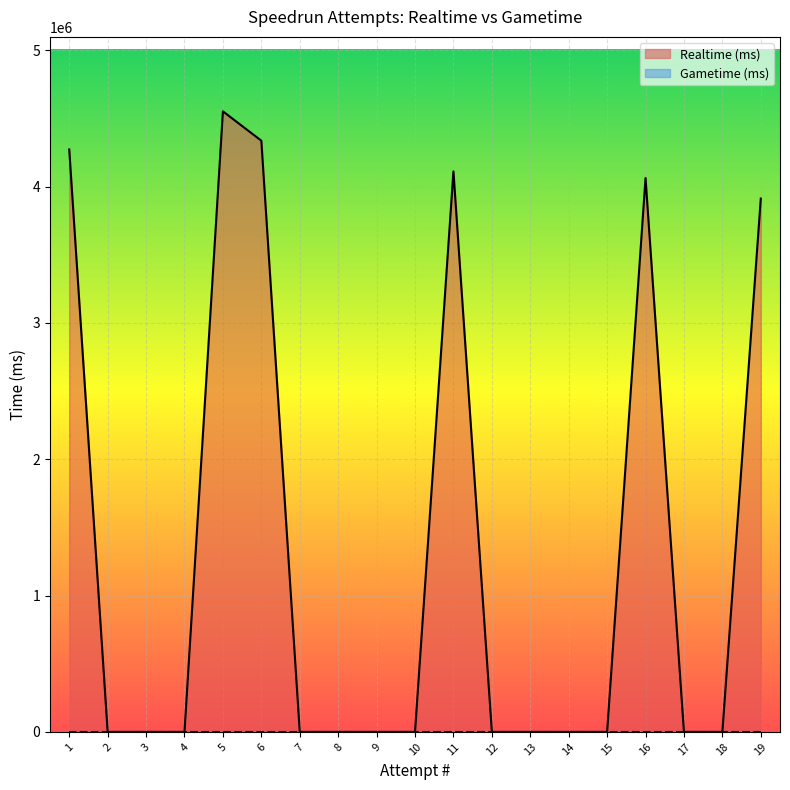

Which label corresponds to the smallest value in the chart?

18